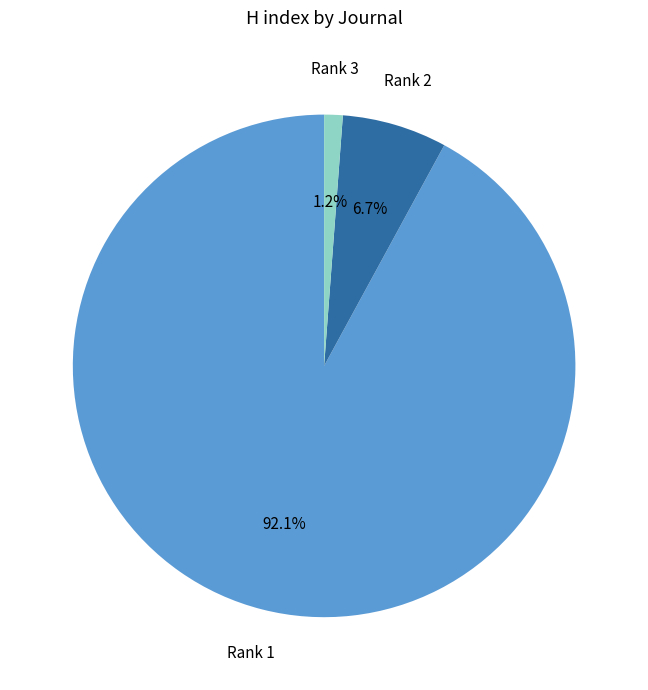

Combined, do Rank 3 and Rank 1 account for over 50%?

Yes